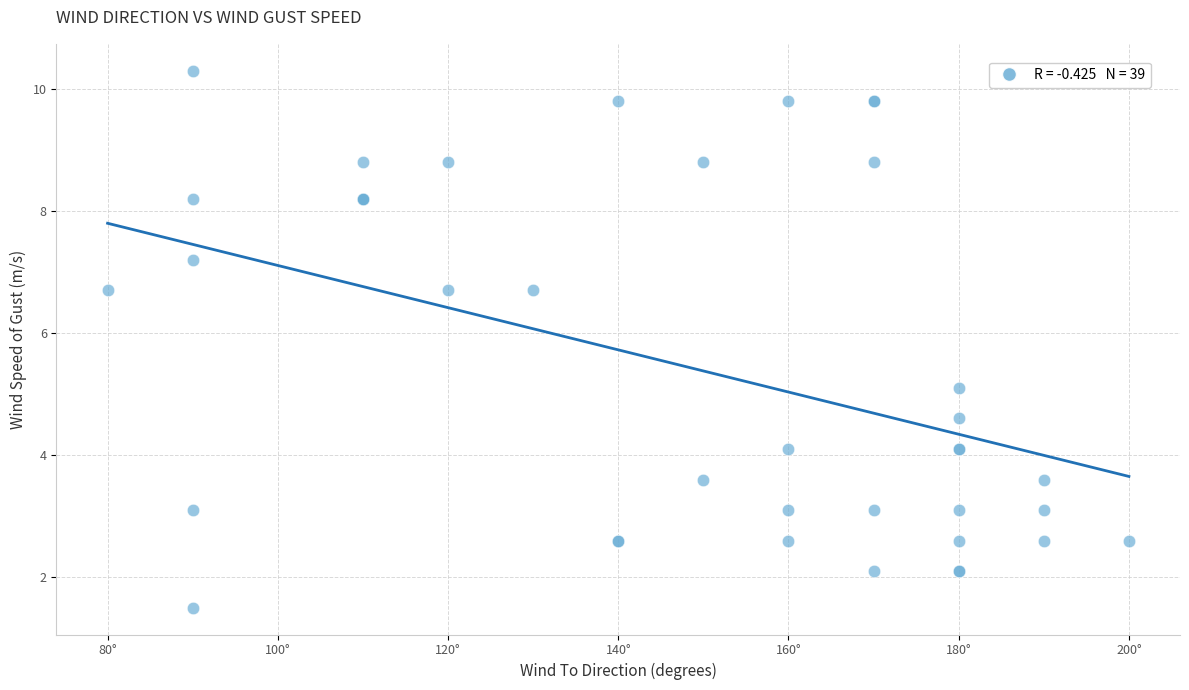

What Y value in the scatter plot is closest to 5?

5.1